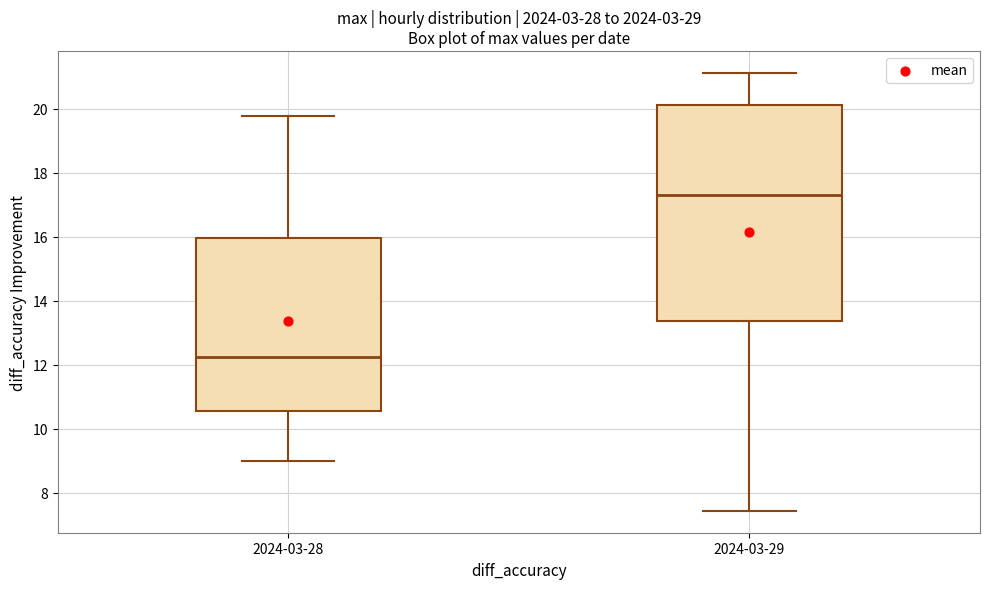

Comparing the boxes themselves (not the whiskers), which one is the tallest?

2024-03-29